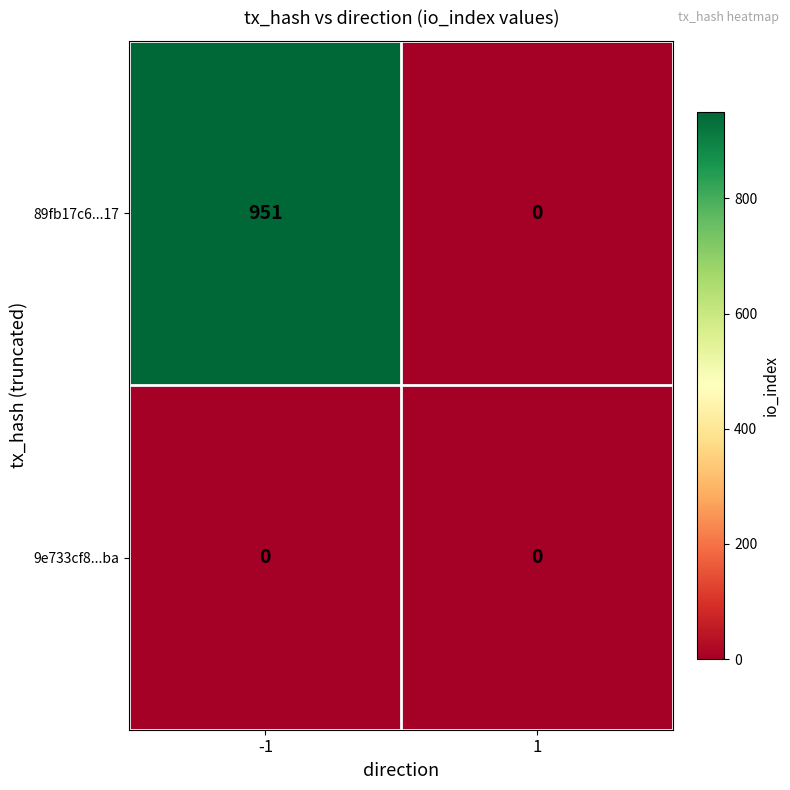

Which series has the largest range (max minus min)?

89fb17c6...17